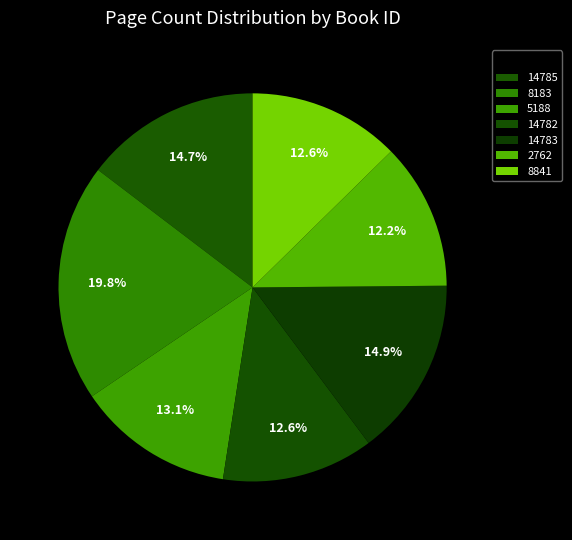

Count the number of slices in the pie.

7